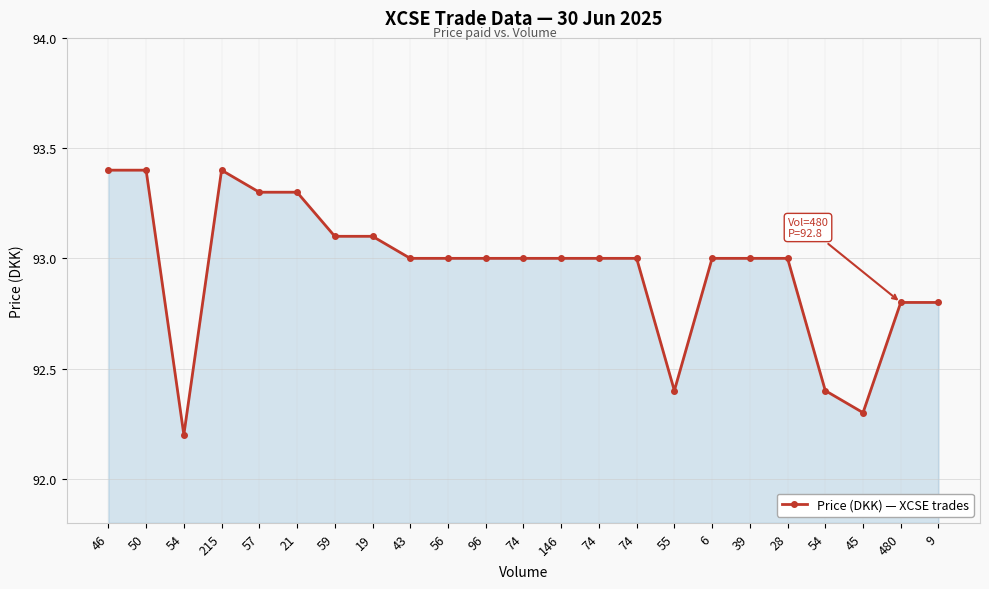

How many data points does each series have?

23